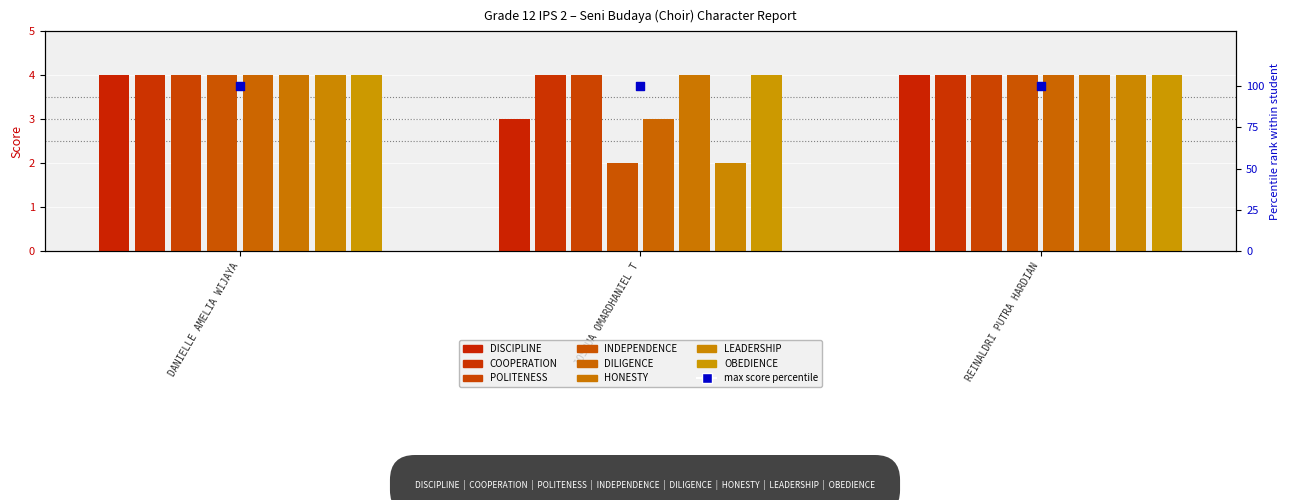

What is the total value across all series at DANIELLE AMELIA WIJAYA?

16